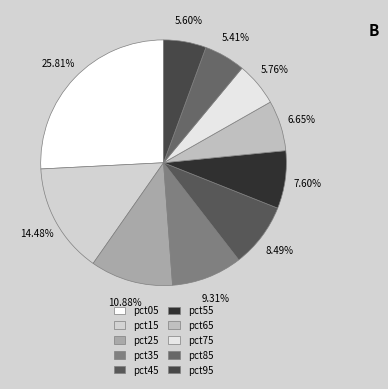

To the nearest percent, what portion does pct25 represent?

11%